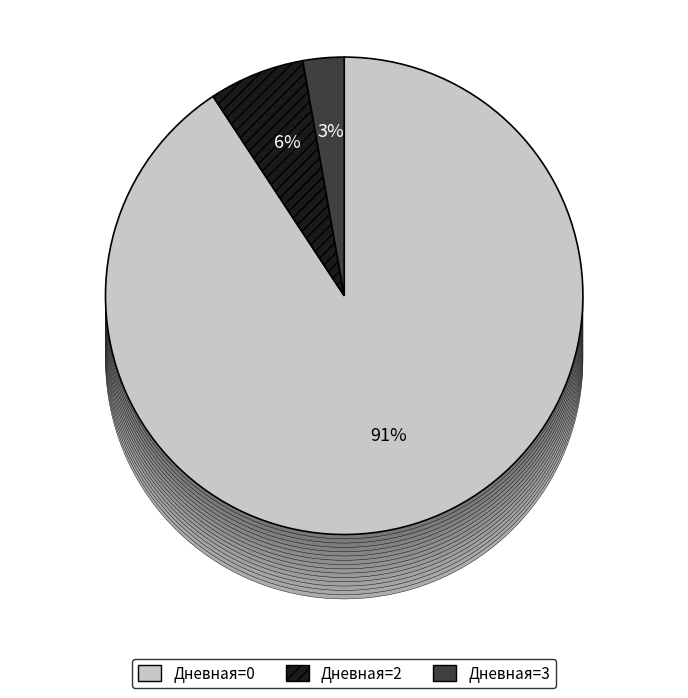

True or false: Дневная=0 accounts for 7% of the total.

False